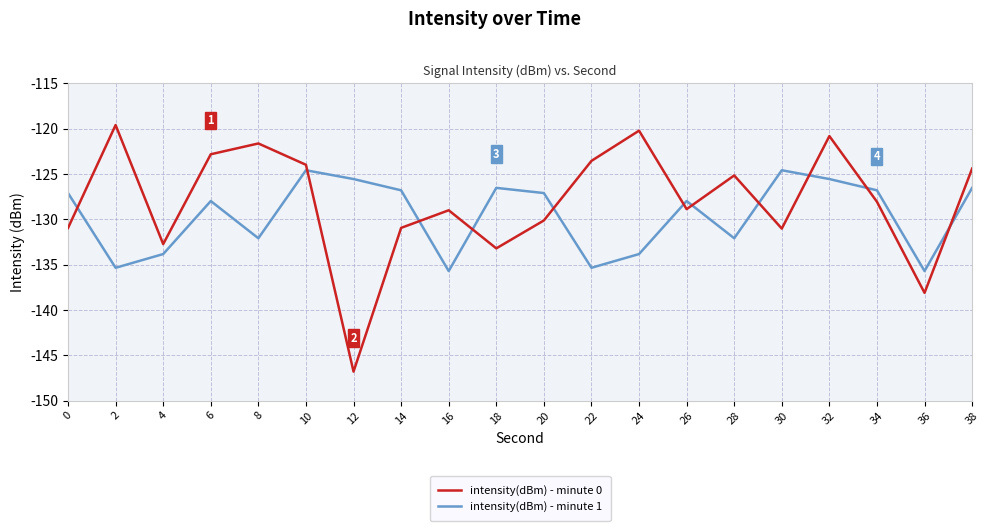

What is the sum of the intensity(dBm) - minute 0 values at 16 and 8?

-250.6